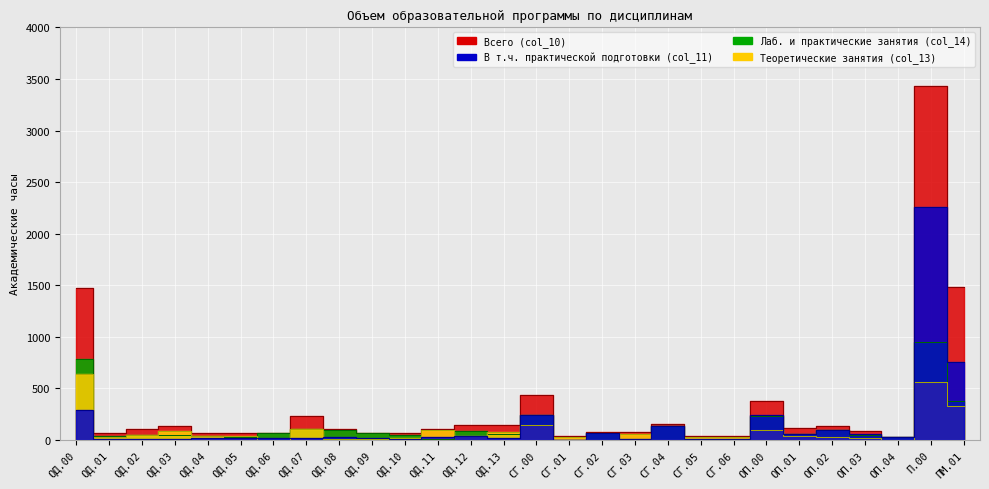

Reading left to right, list all the values displayed in this chart.

Всего (col_10): ОД.00=1476	ОД.01=72	ОД.02=108	ОД.03=136	ОД.04=72	ОД.05=72	ОД.06=72	ОД.07=232	ОД.08=108	ОД.09=72	ОД.10=68	ОД.11=108	ОД.12=144	ОД.13=144	СГ.00=436	СГ.01=42	СГ.02=80	СГ.03=74	СГ.04=152	СГ.05=44	СГ.06=44	ОП.00=380	ОП.01=118	ОП.02=140	ОП.03=88	ОП.04=34	П.00=3432	ПМ.01=1481
В т.ч. практической подготовки (col_11): ОД.00=294	ОД.01=12	ОД.02=14	ОД.03=10	ОД.04=18	ОД.05=16	ОД.06=20	ОД.07=16	ОД.08=32	ОД.09=20	ОД.10=10	ОД.11=30	ОД.12=42	ОД.13=24	СГ.00=244	СГ.01=0	СГ.02=72	СГ.03=10	СГ.04=138	СГ.05=12	СГ.06=12	ОП.00=240	ОП.01=56	ОП.02=96	ОП.03=60	ОП.04=28	П.00=2262	ПМ.01=756
Теоретические занятия (col_13): ОД.00=644	ОД.01=30	ОД.02=54	ОД.03=90	ОД.04=36	ОД.05=42	ОД.06=0	ОД.07=110	ОД.08=10	ОД.09=8	ОД.10=22	ОД.11=100	ОД.12=42	ОД.13=76	СГ.00=146	СГ.01=32	СГ.02=0	СГ.03=58	СГ.04=0	СГ.05=28	СГ.06=28	ОП.00=96	ОП.01=44	ОП.02=32	ОП.03=20	ОП.04=0	П.00=559	ПМ.01=327
Лаб. и практические занятия (col_14): ОД.00=790	ОД.01=36	ОД.02=54	ОД.03=46	ОД.04=36	ОД.05=30	ОД.06=72	ОД.07=110	ОД.08=98	ОД.09=64	ОД.10=46	ОД.11=8	ОД.12=90	ОД.13=56	СГ.00=244	СГ.01=0	СГ.02=72	СГ.03=10	СГ.04=138	СГ.05=12	СГ.06=12	ОП.00=234	ОП.01=56	ОП.02=96	ОП.03=54	ОП.04=28	П.00=946	ПМ.01=380